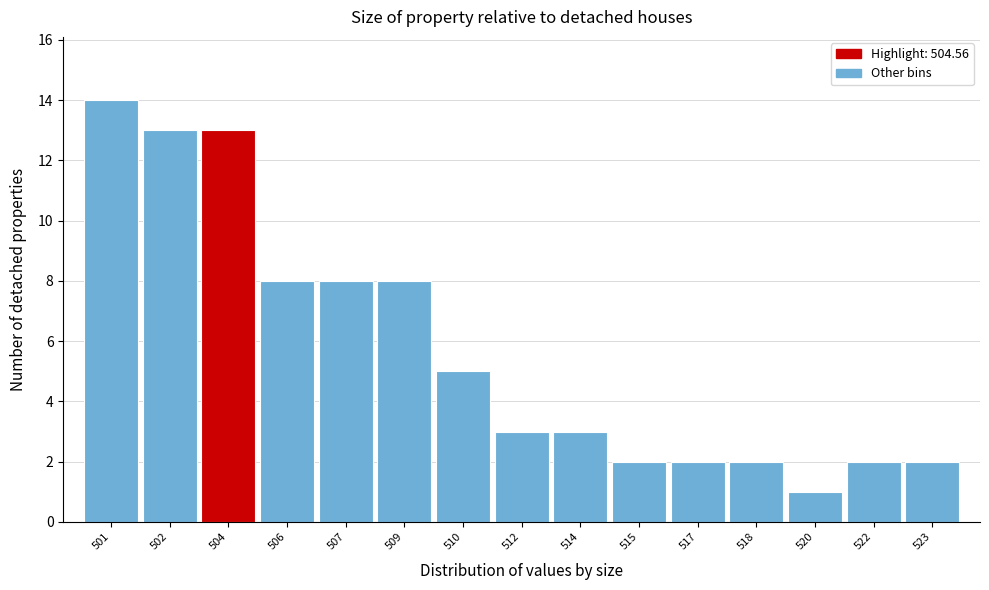

Reading right to left, transcribe all the data shown in this chart.

523=2	522=2	520=1	518=2	517=2	515=2	514=3	512=3	510=5	509=8	507=8	506=8	504=13	502=13	501=14